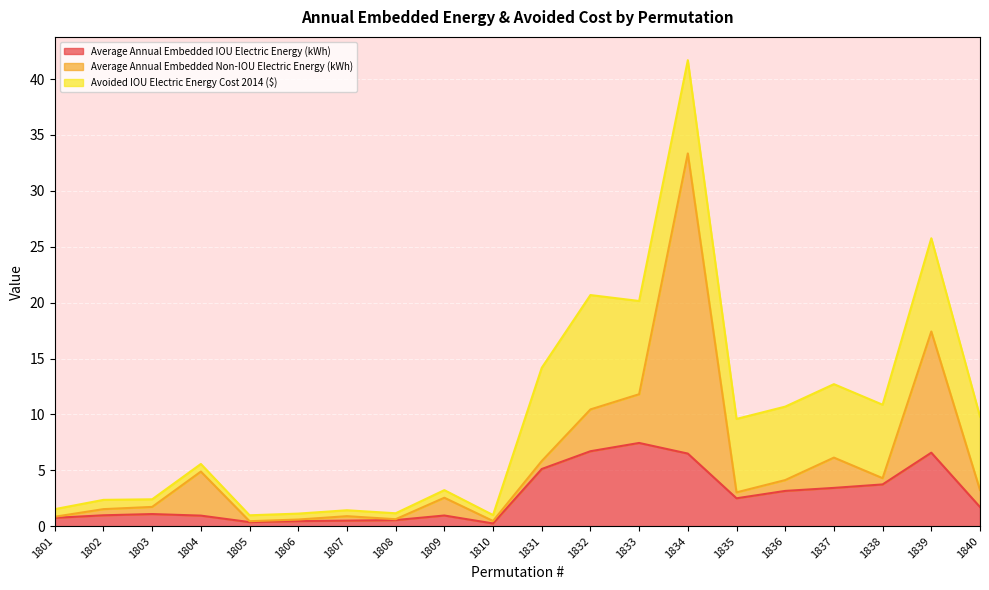

What is the total value across all series at 1834?

41.7